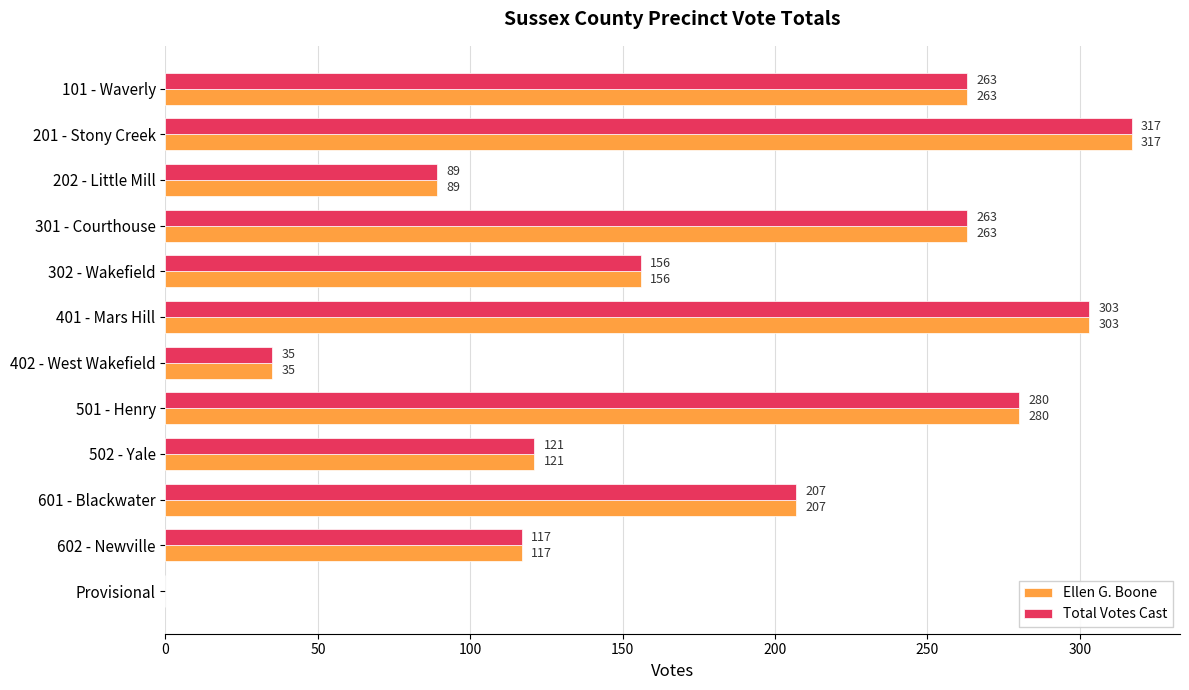

Is the value of Total Votes Cast at 501 - Henry greater than the value of Ellen G. Boone at 302 - Wakefield?

Yes